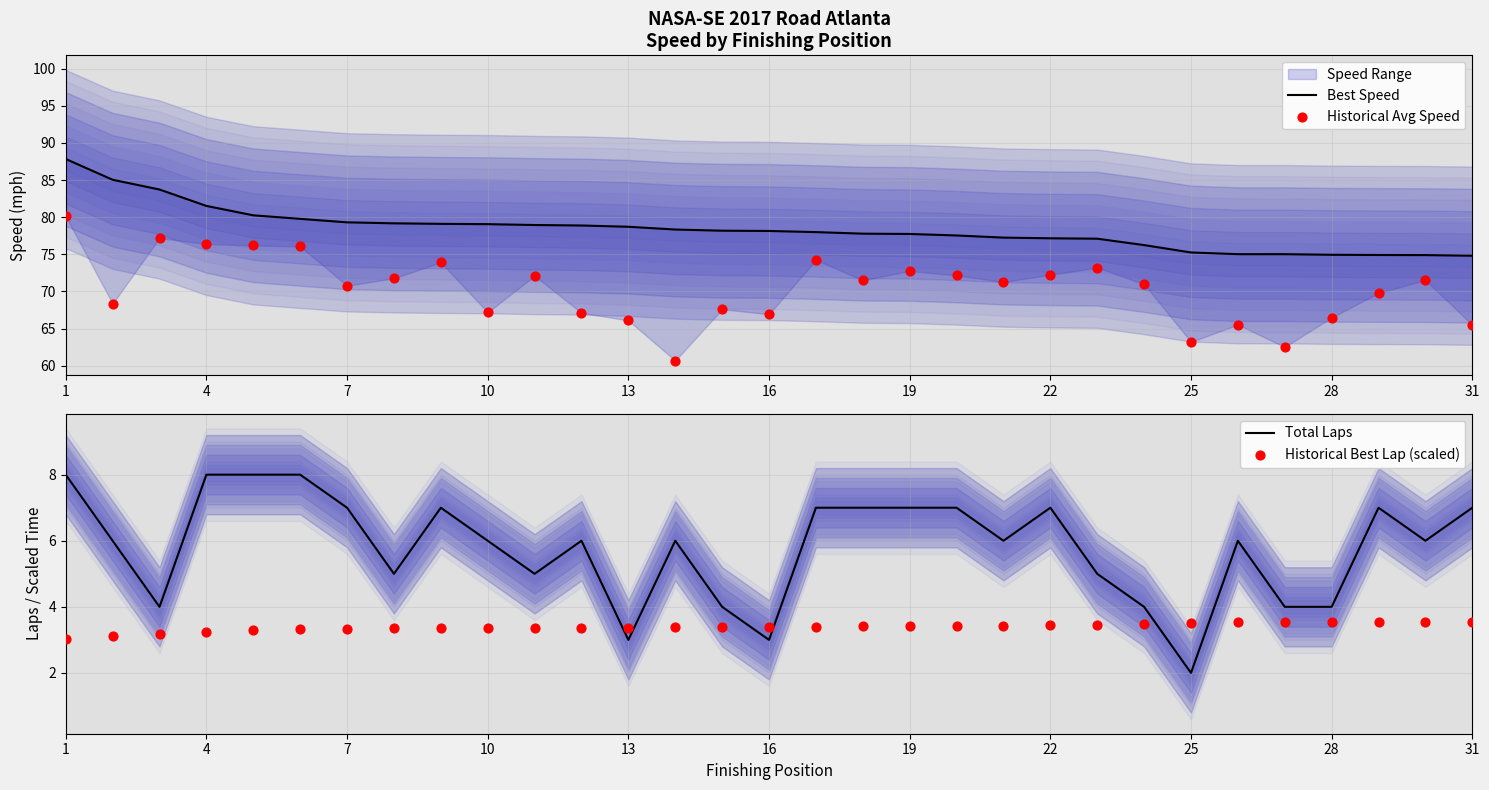

Which series has the largest total across all categories?

Best Speed